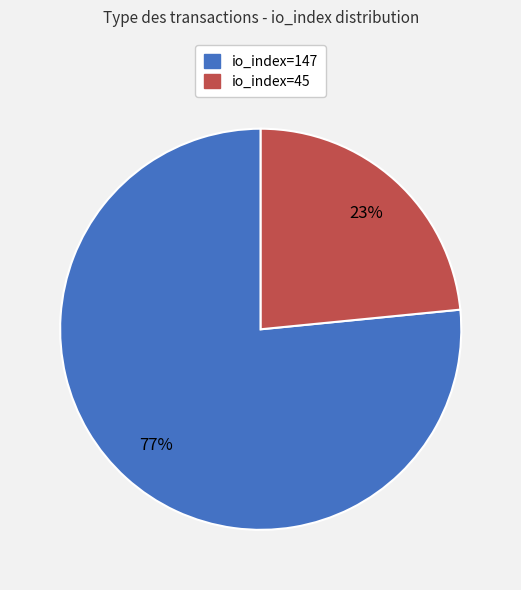

Approximately how many times larger is the value at io_index=147 compared to io_index=45?

3.3